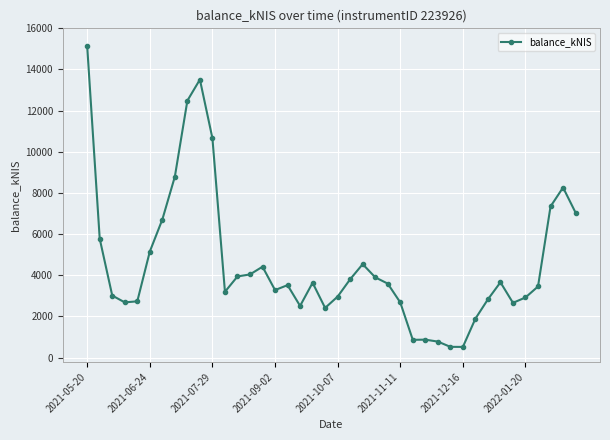

What is the minimum value shown in the chart?

521.1